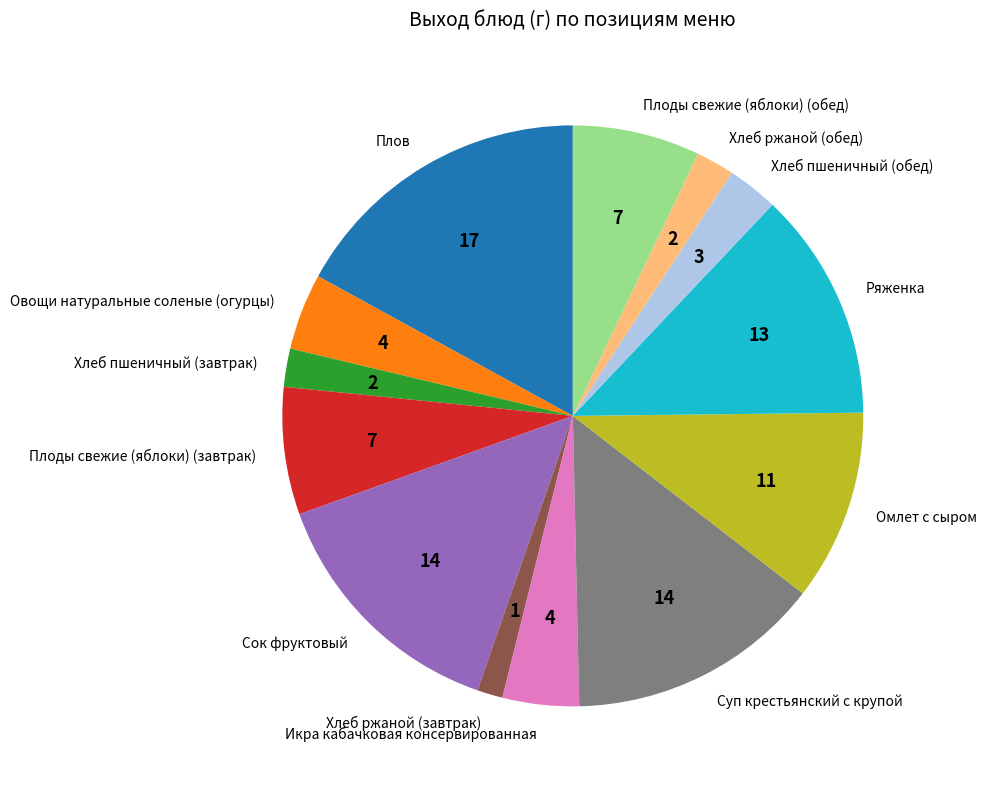

Is it true that Ряженка is 13% of the pie?

True